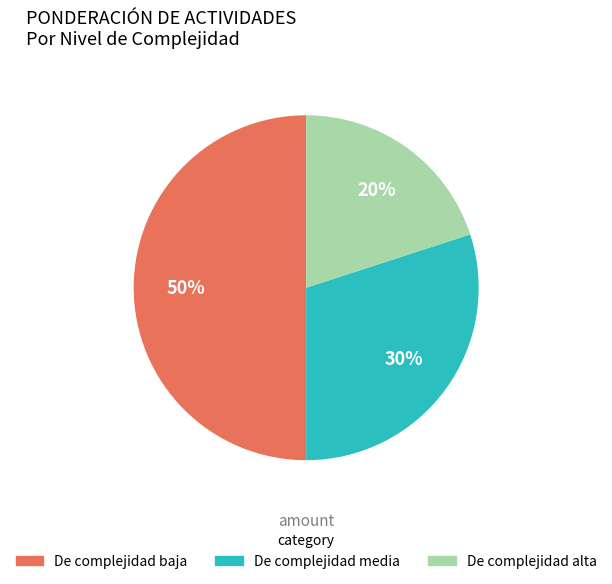

What is the ratio of the value at De complejidad alta to the value at De complejidad baja?

0.4